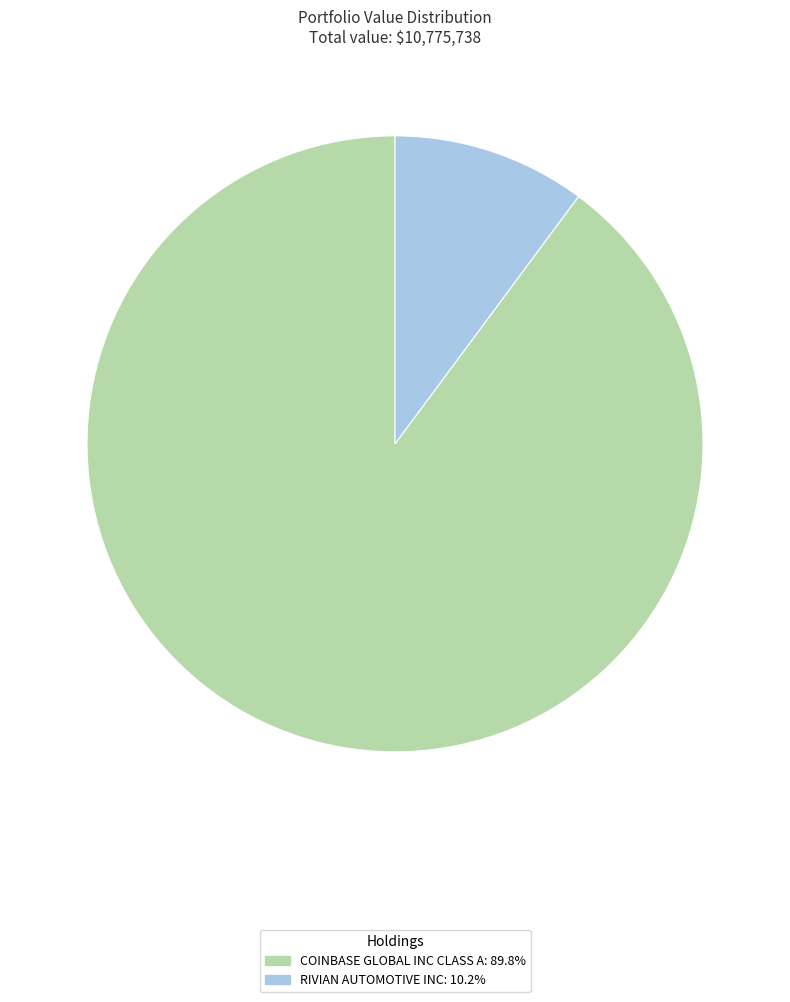

True or false: COINBASE GLOBAL INC CLASS A accounts for 90% of the total.

True